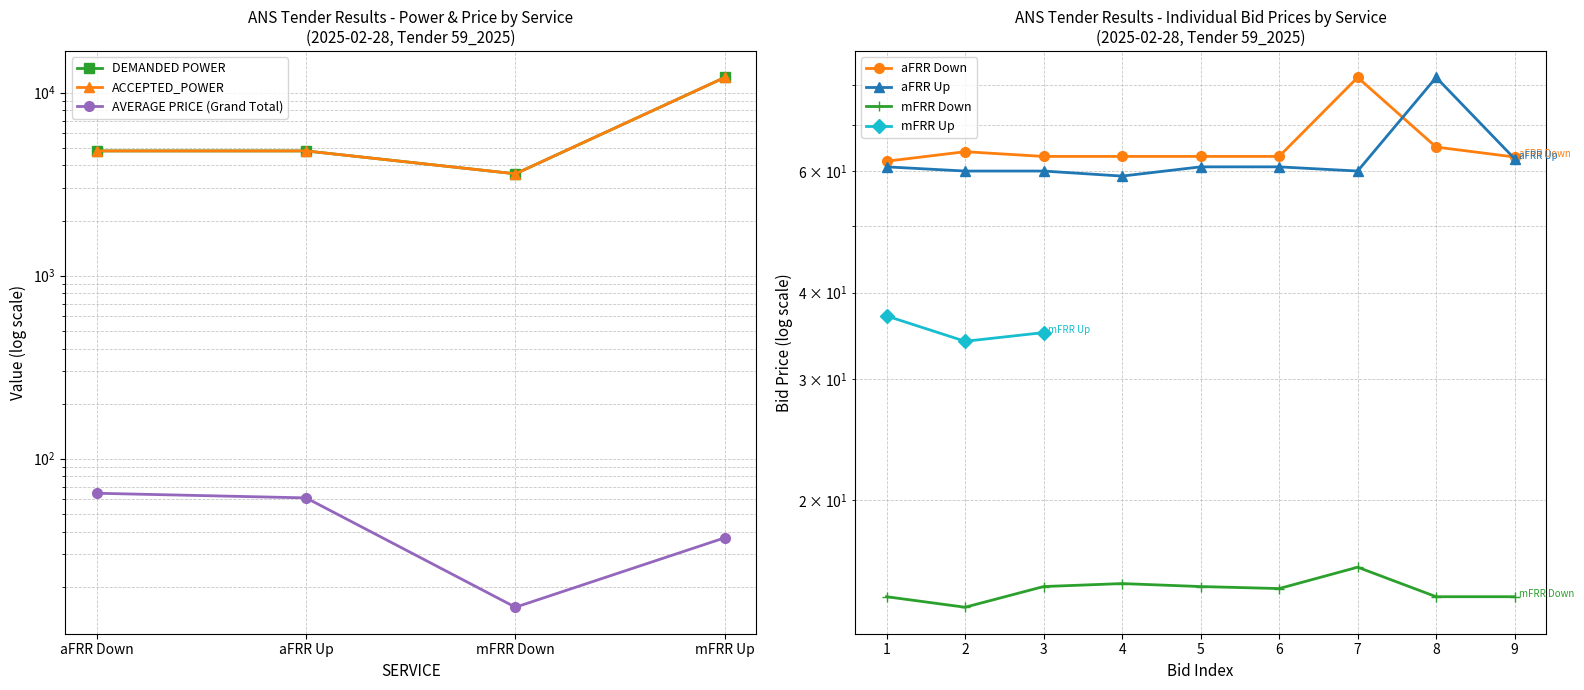

How many data points in ACCEPTED_POWER are above 4800?

1